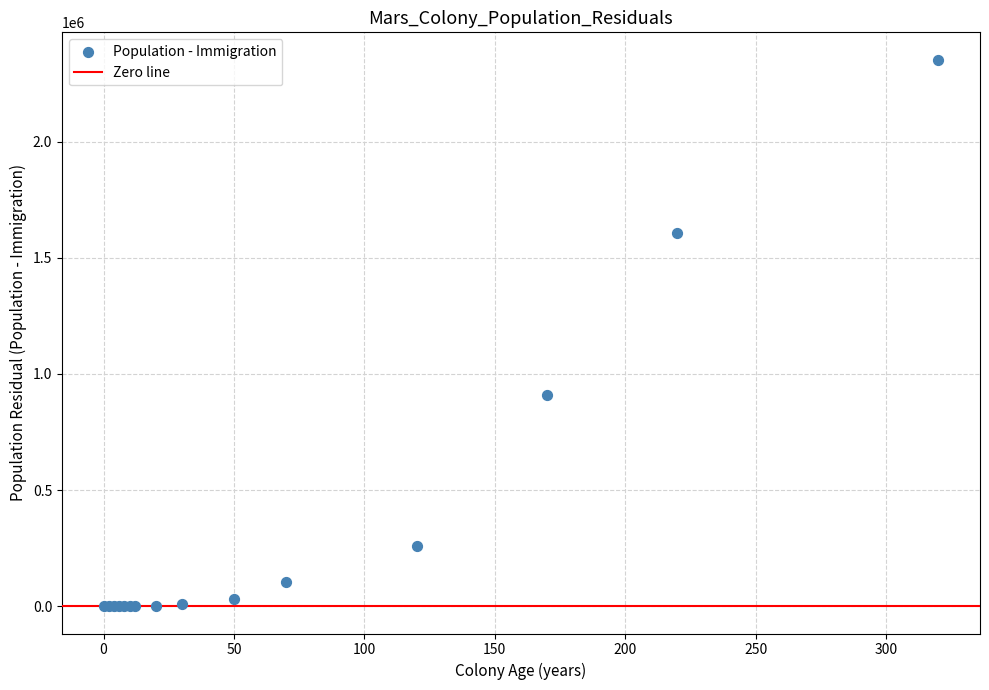

What Y value in the scatter plot is closest to 1176531?

908710.3